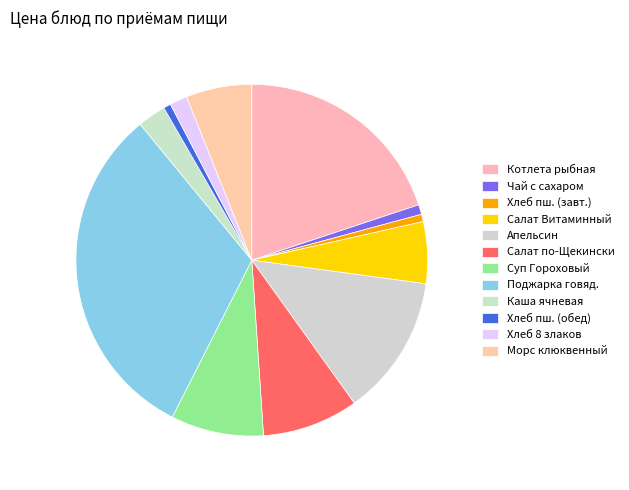

Count the number of slices in the pie.

12